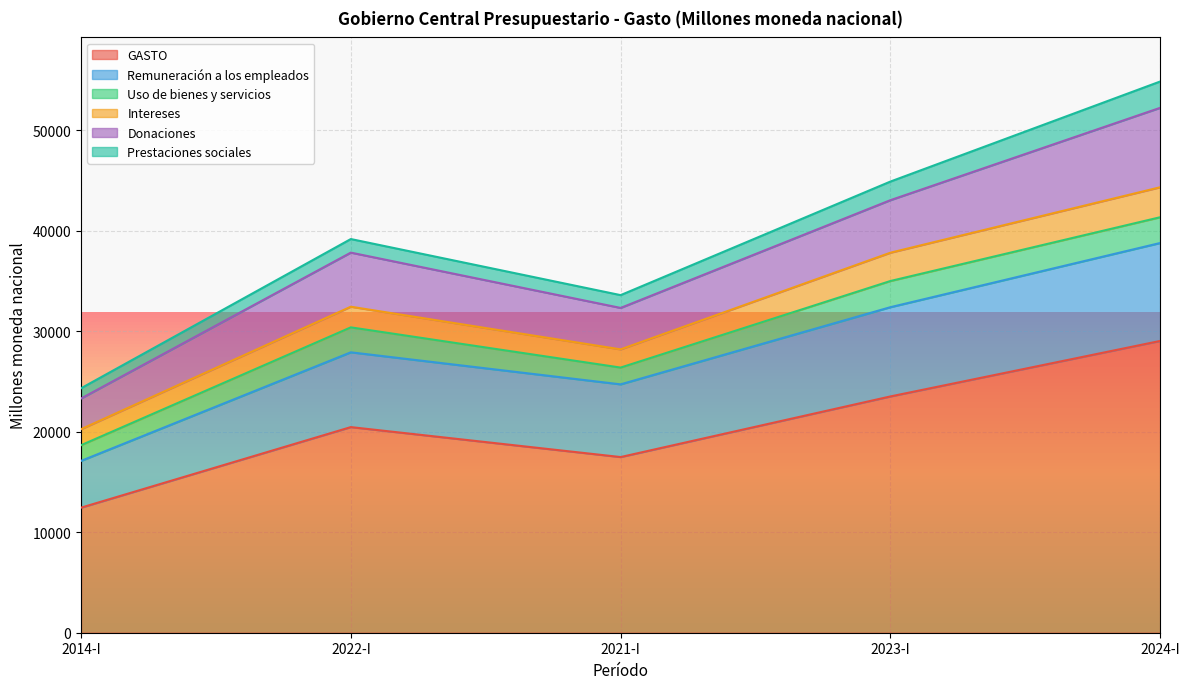

How many interior local valleys does the GASTO series have?

1